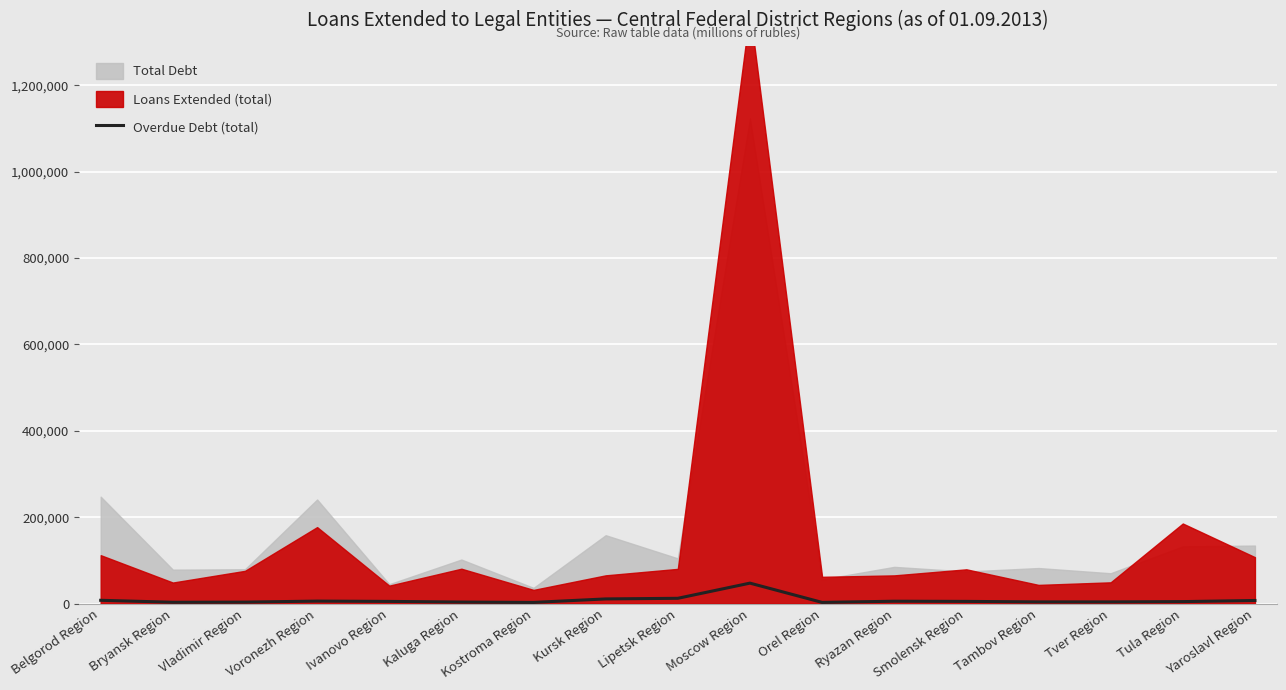

Is it true that the value at Tula Region is 4496?

True